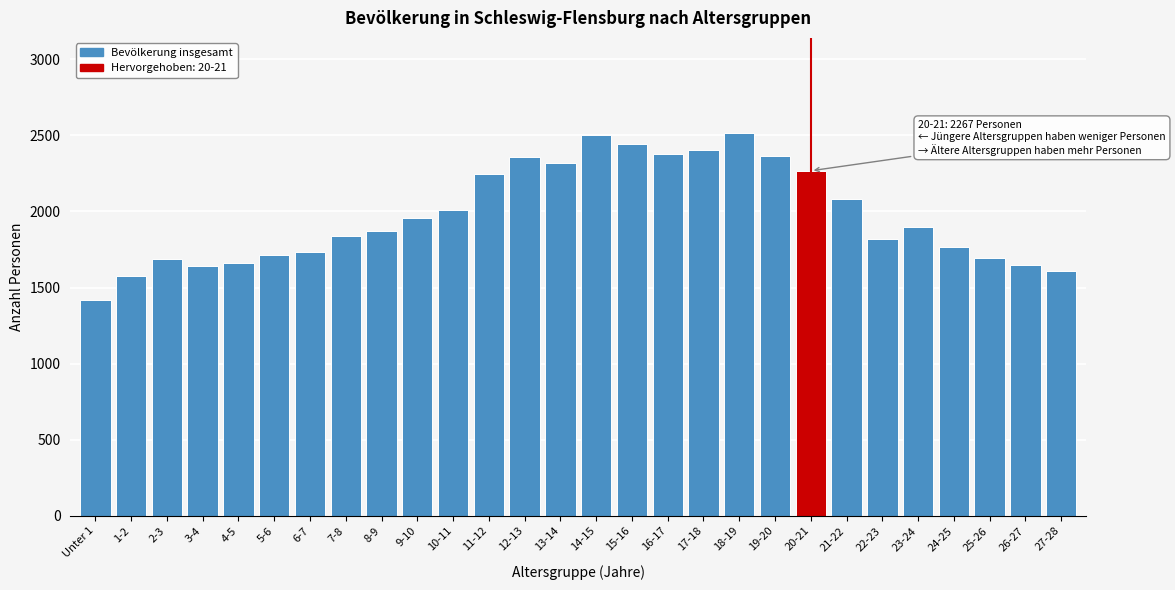

Is it true that the value at 9-10 is 1957?

True